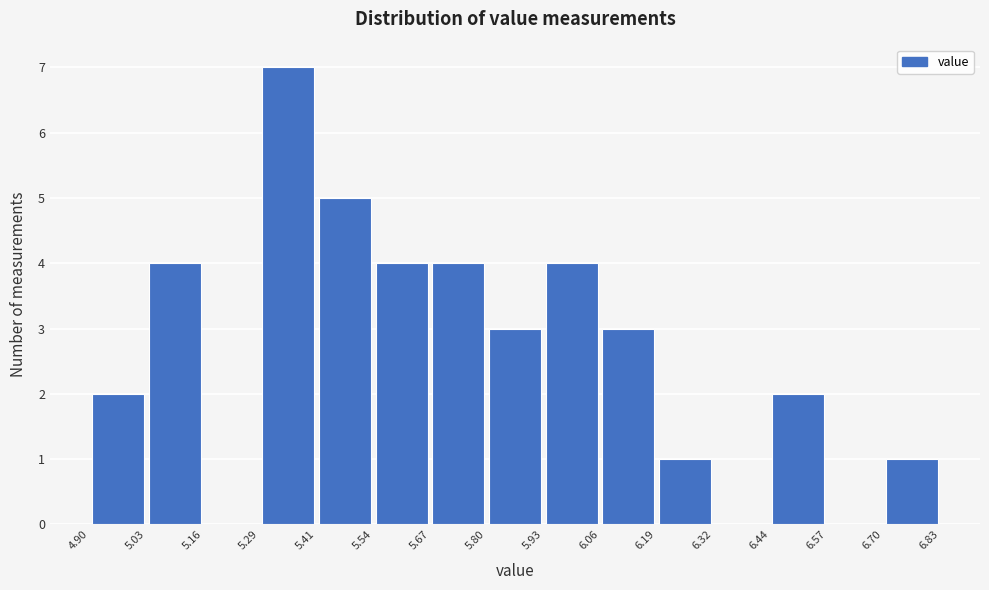

Which range on the x-axis has the tallest bar?

5.29 to 5.41